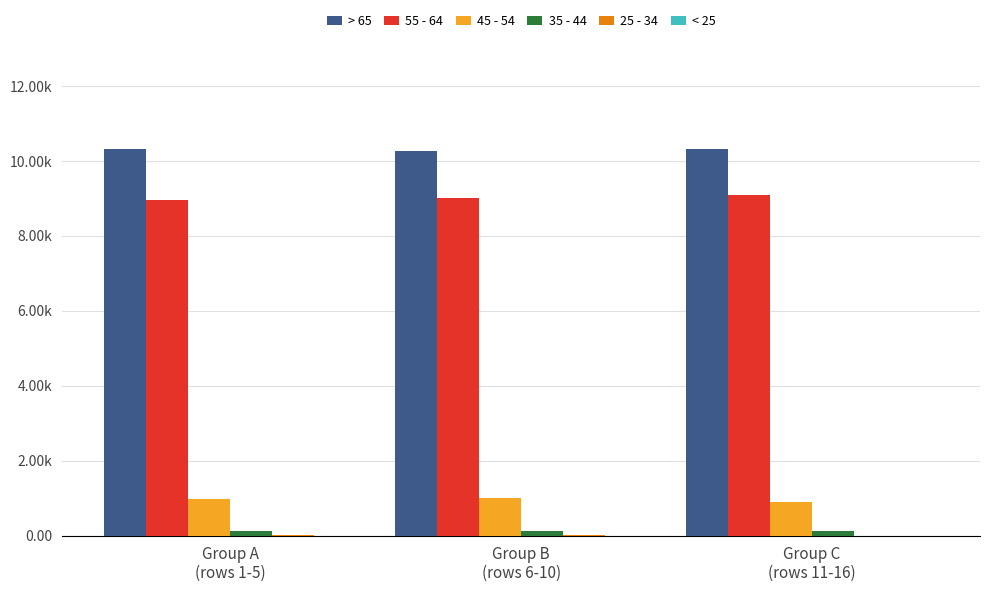

What is the label of the 1st bar from the left?

Group A
(rows 1-5)